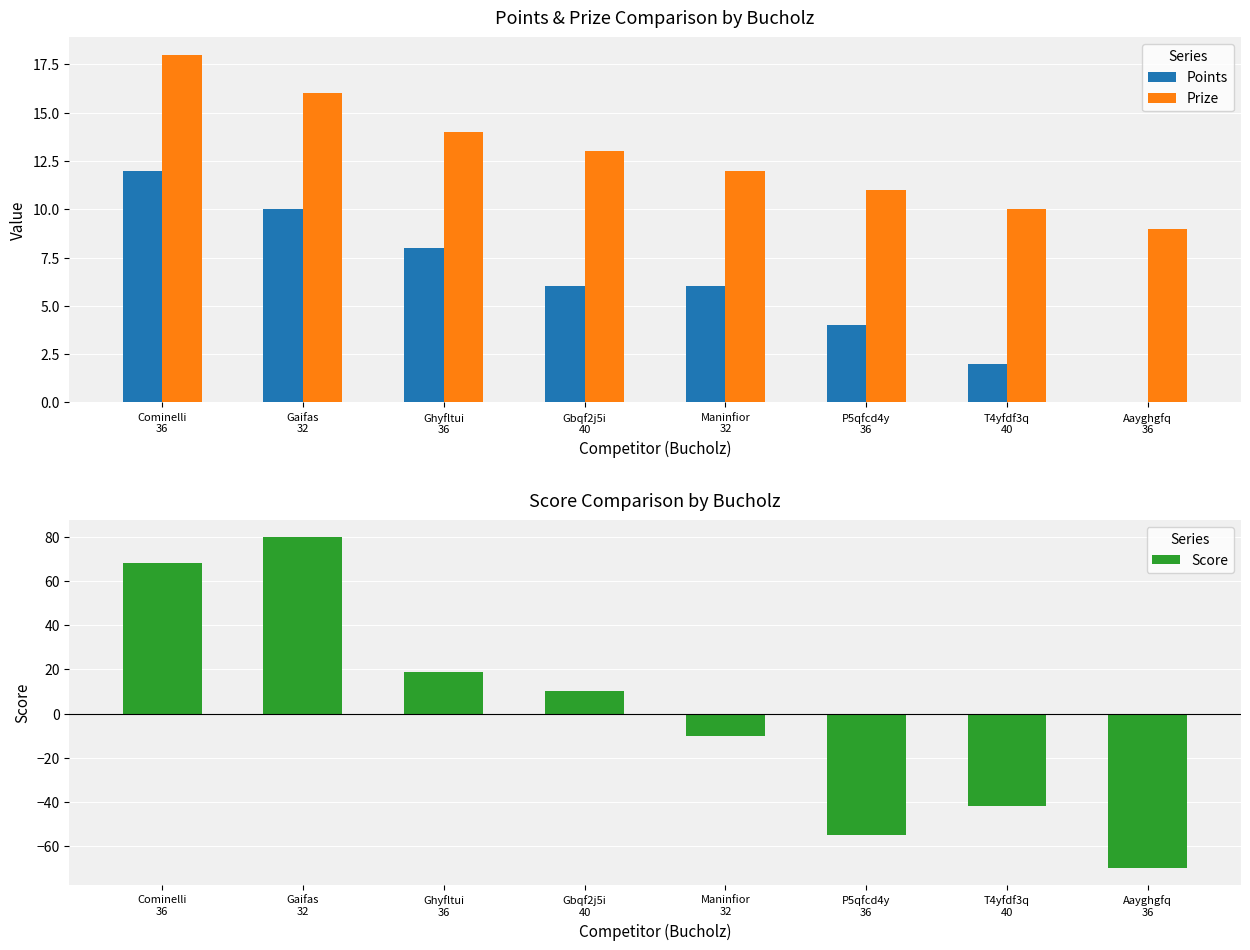

Which category has the lowest value in the Points series?

Aayghgfq
36